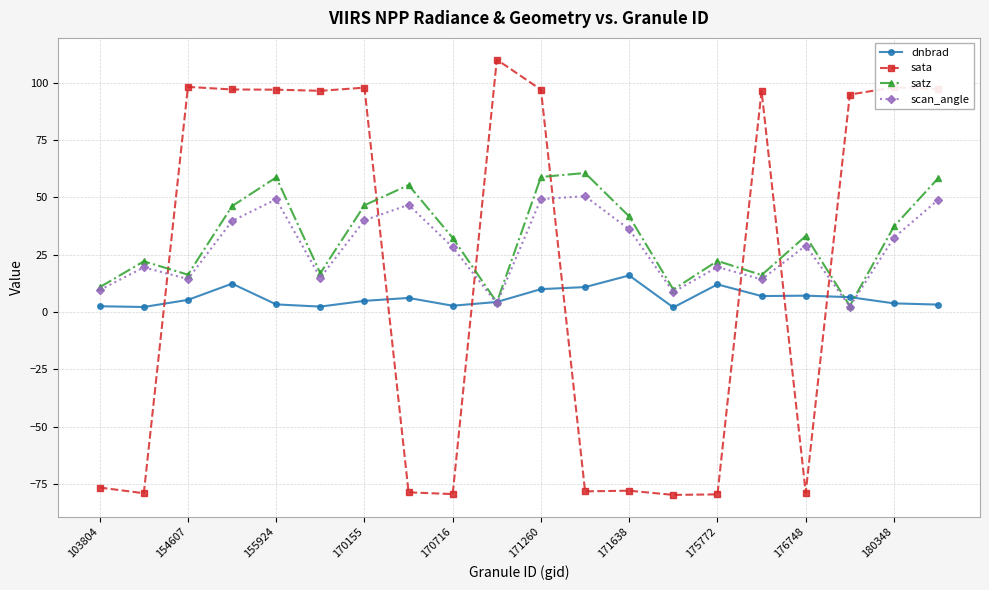

At how many categories does at least one series exceed 76?

11